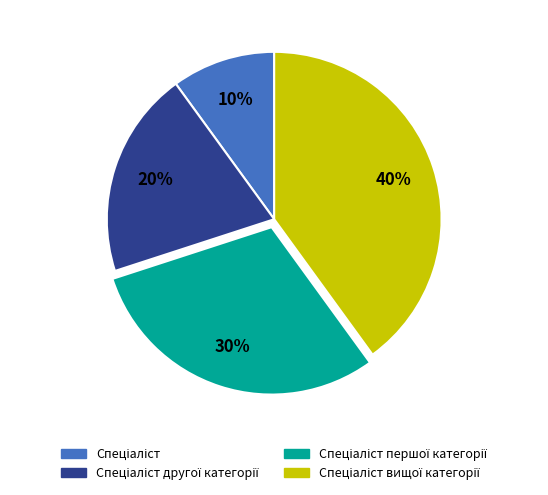

Is there a majority slice in this chart?

No